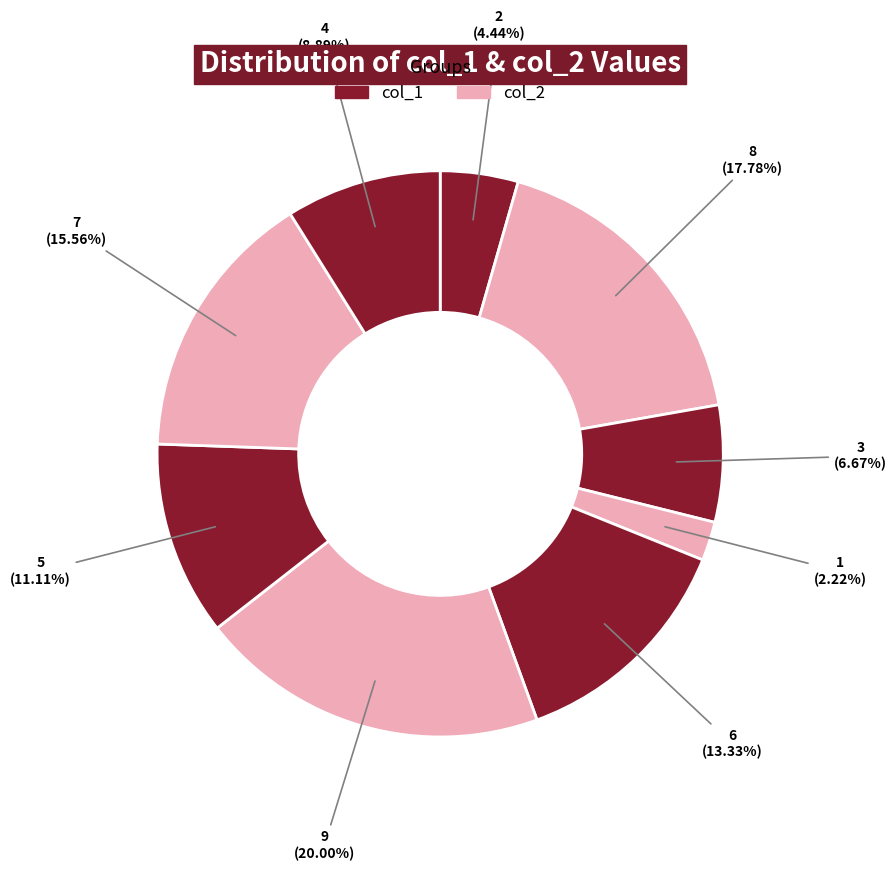

To the nearest percent, what is the combined percentage of 9 and 3?

29%